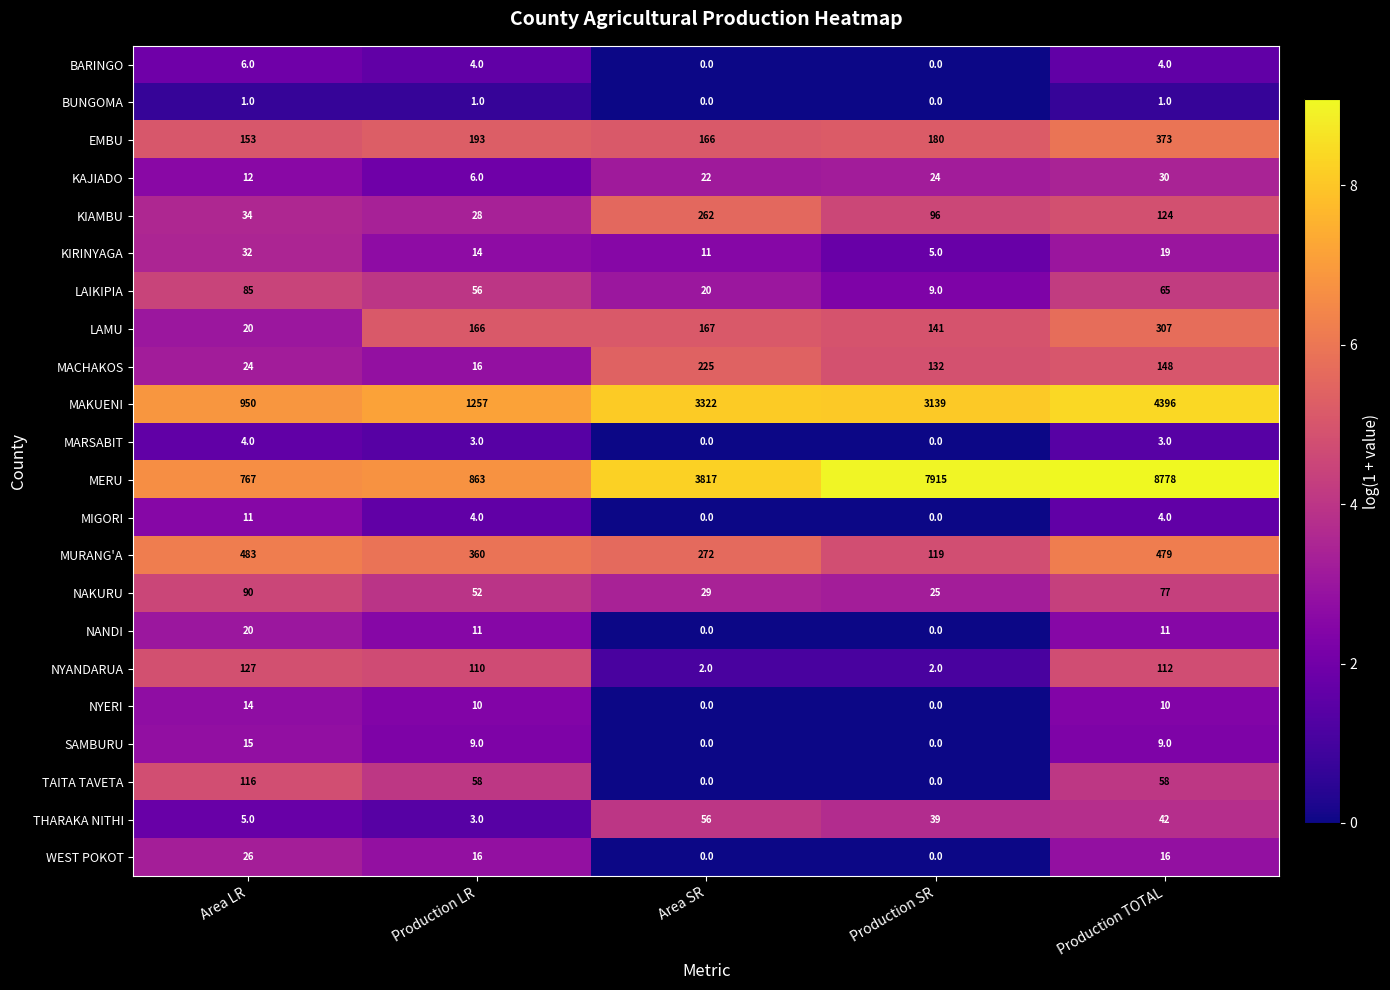

How many data points does each series have?

5